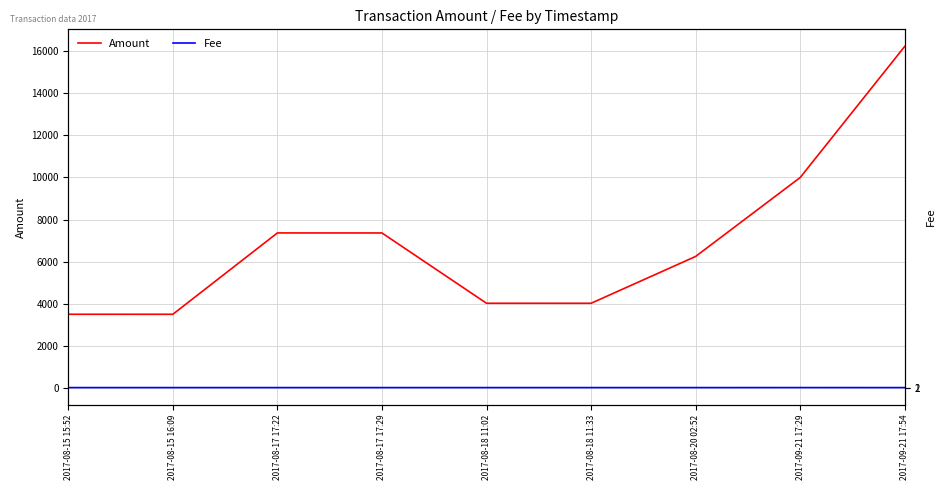

What is the maximum value shown in the chart?

16239.1